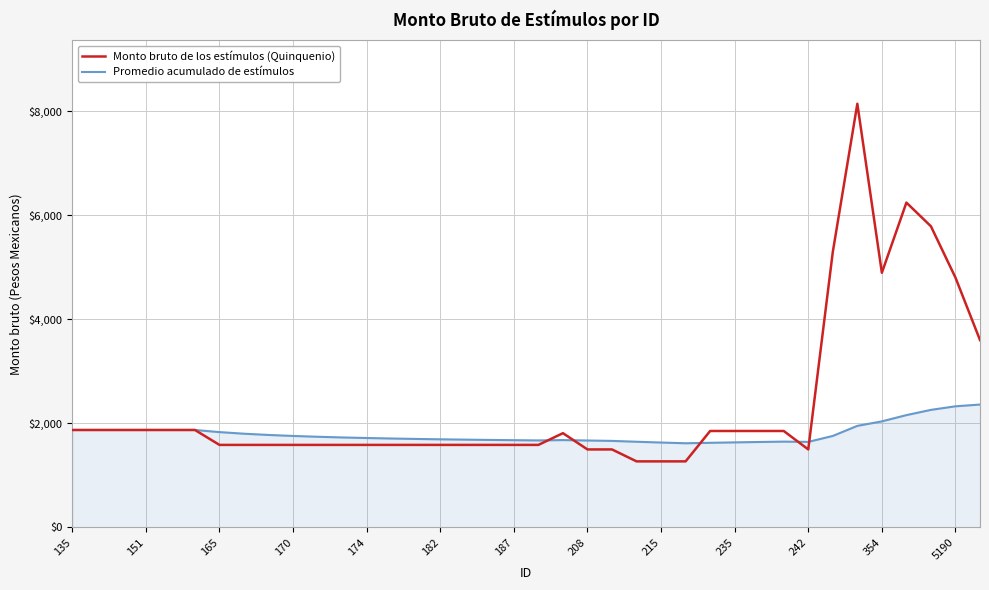

List the series in order of their overall mean, highest first.

Monto bruto de los estímulos (Quinquenio), Promedio acumulado de estímulos